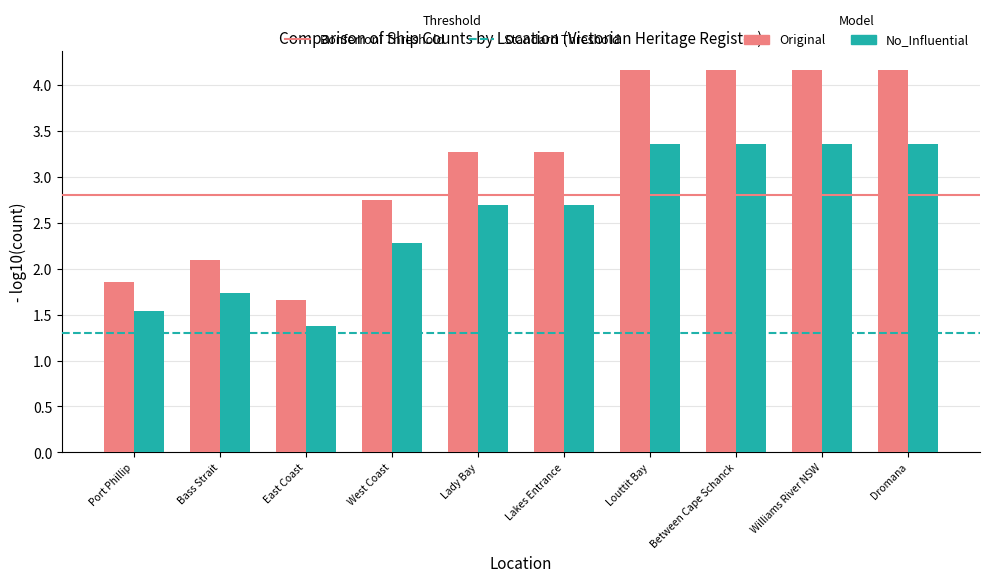

List the series in order of their overall mean, lowest first.

No_Influential, Original